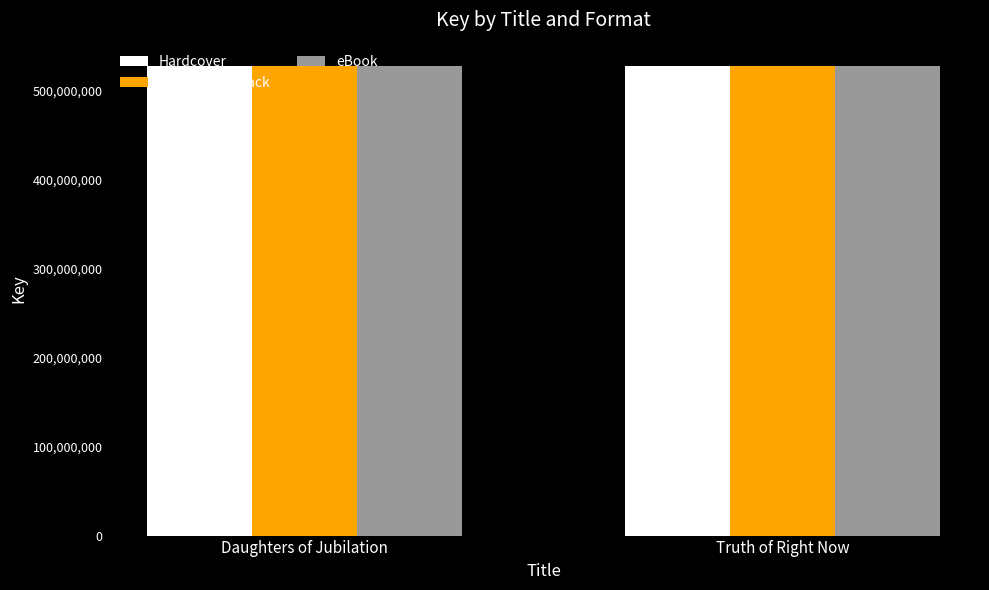

What are all the series names shown in the legend?

Hardcover, Trade Paperback, eBook